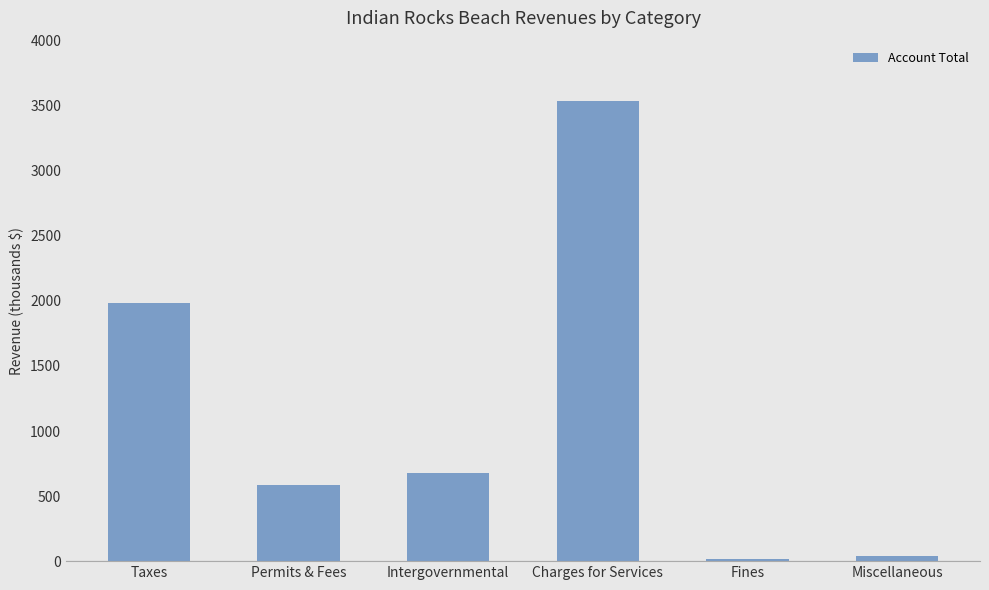

Reading left to right, what are all the values shown in this chart?

Taxes=1981786	Permits & Fees=582072	Intergovernmental=675742	Charges for Services=3538553	Fines=16299	Miscellaneous=42750